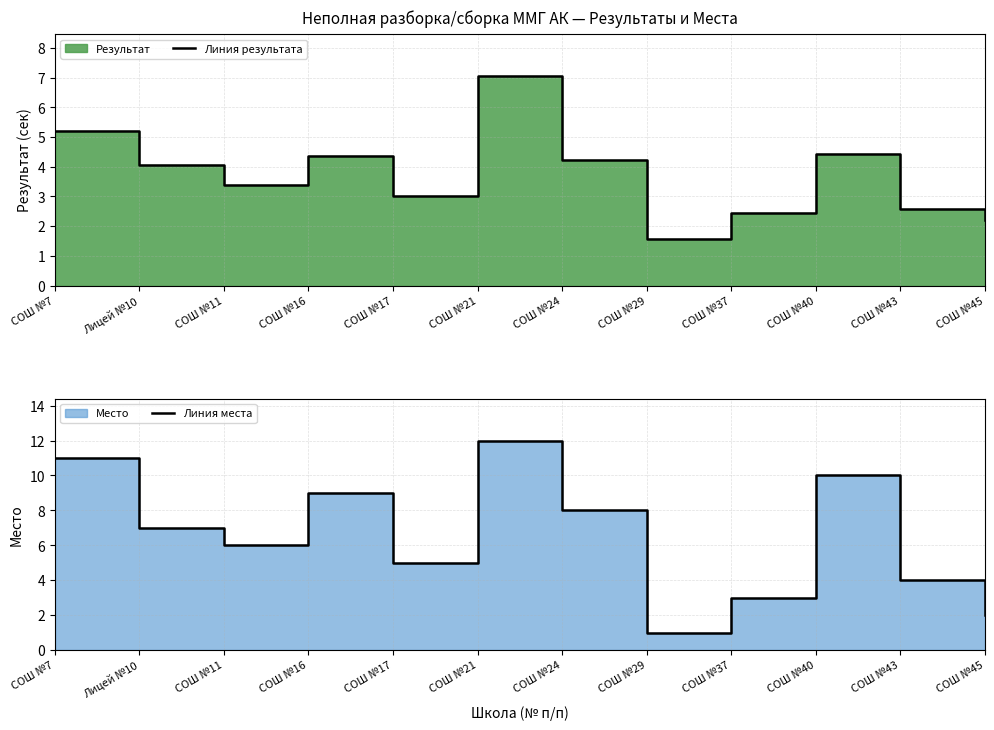

Which series has the largest total across all categories?

Линия места